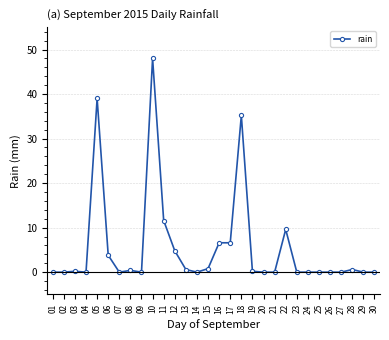

How many lines are shown in the chart?

1